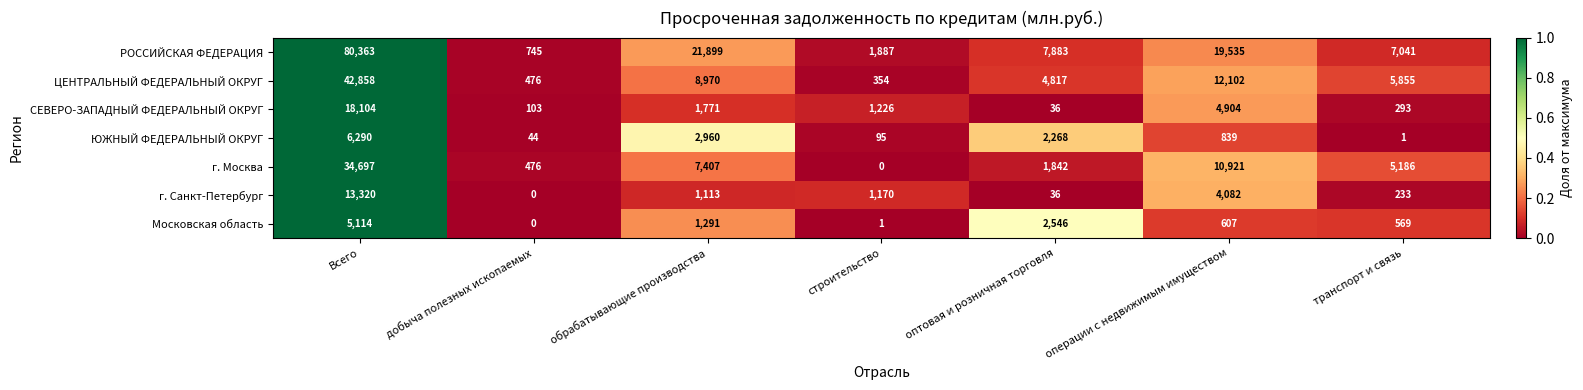

Between добыча полезных ископаемых and обрабатывающие производства, which series saw the biggest shift?

РОССИЙСКАЯ ФЕДЕРАЦИЯ